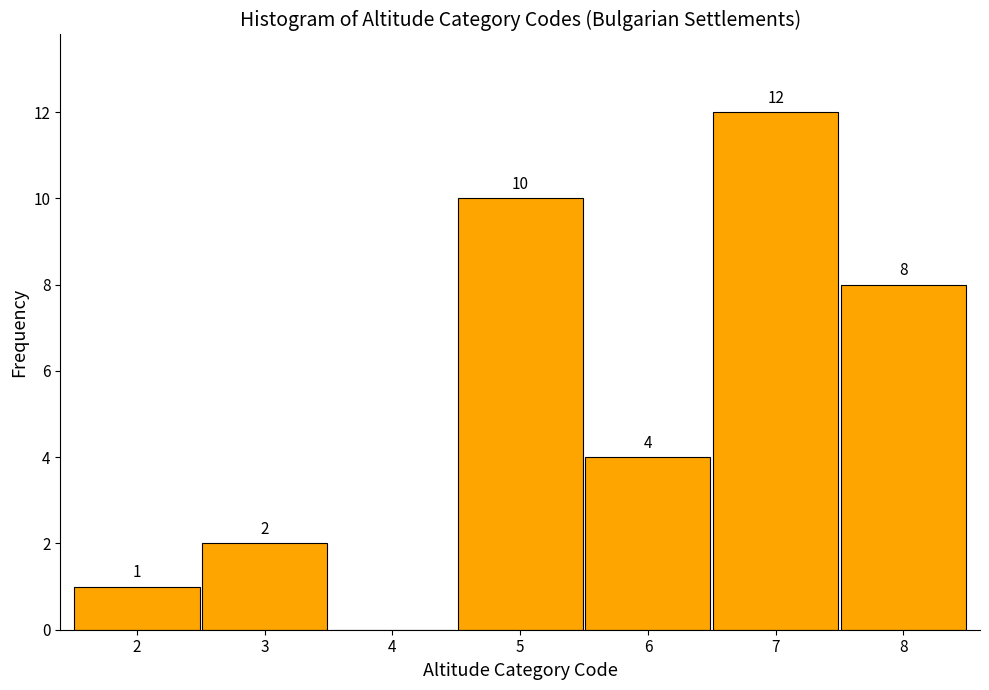

Over which range of the x-axis is the bar tallest?

6.5 to 7.5